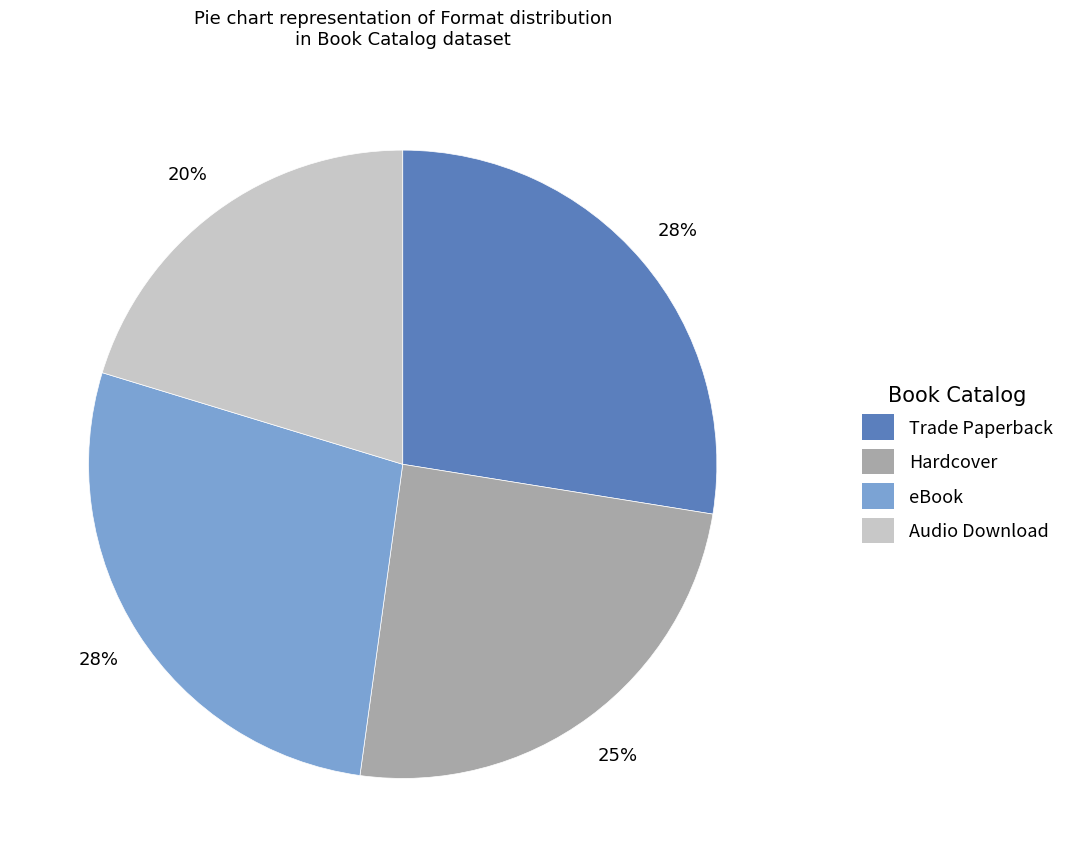

What is the ratio of the value at Trade Paperback to the value at eBook?

1.0